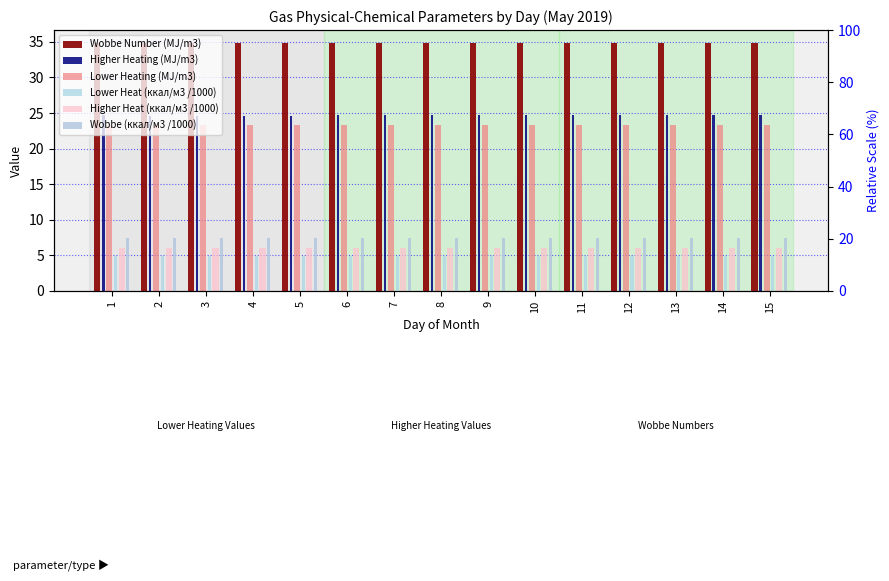

Reading right to left, what are all the values shown in this chart?

Wobbe Number (MJ/m3): 15=34.9	14=34.9	13=34.9	12=34.9	11=34.9	10=34.9	9=34.9	8=34.9	7=34.9	6=34.9	5=34.9	4=34.9	3=34.9	2=34.9	1=34.9
Higher Heating (MJ/m3): 15=24.7	14=24.7	13=24.7	12=24.7	11=24.7	10=24.7	9=24.7	8=24.7	7=24.7	6=24.7	5=24.6	4=24.6	3=24.6	2=24.6	1=24.7
Lower Heating (MJ/m3): 15=23.3	14=23.3	13=23.3	12=23.3	11=23.3	10=23.3	9=23.3	8=23.3	7=23.3	6=23.3	5=23.3	4=23.3	3=23.3	2=23.2	1=23.3
Lower Heat (ккал/м3 /1000): 15=4.9	14=4.9	13=4.9	12=4.9	11=4.9	10=4.9	9=4.9	8=4.9	7=4.9	6=4.9	5=4.9	4=4.9	3=4.9	2=4.9	1=4.9
Higher Heat (ккал/м3 /1000): 15=6.0	14=6.0	13=6.0	12=6.0	11=6.0	10=6.0	9=6.0	8=6.0	7=6.0	6=6.0	5=6.0	4=6.0	3=6.0	2=6.0	1=6.0
Wobbe (ккал/м3 /1000): 15=7.4	14=7.4	13=7.4	12=7.4	11=7.4	10=7.4	9=7.4	8=7.4	7=7.4	6=7.4	5=7.4	4=7.4	3=7.4	2=7.4	1=7.4